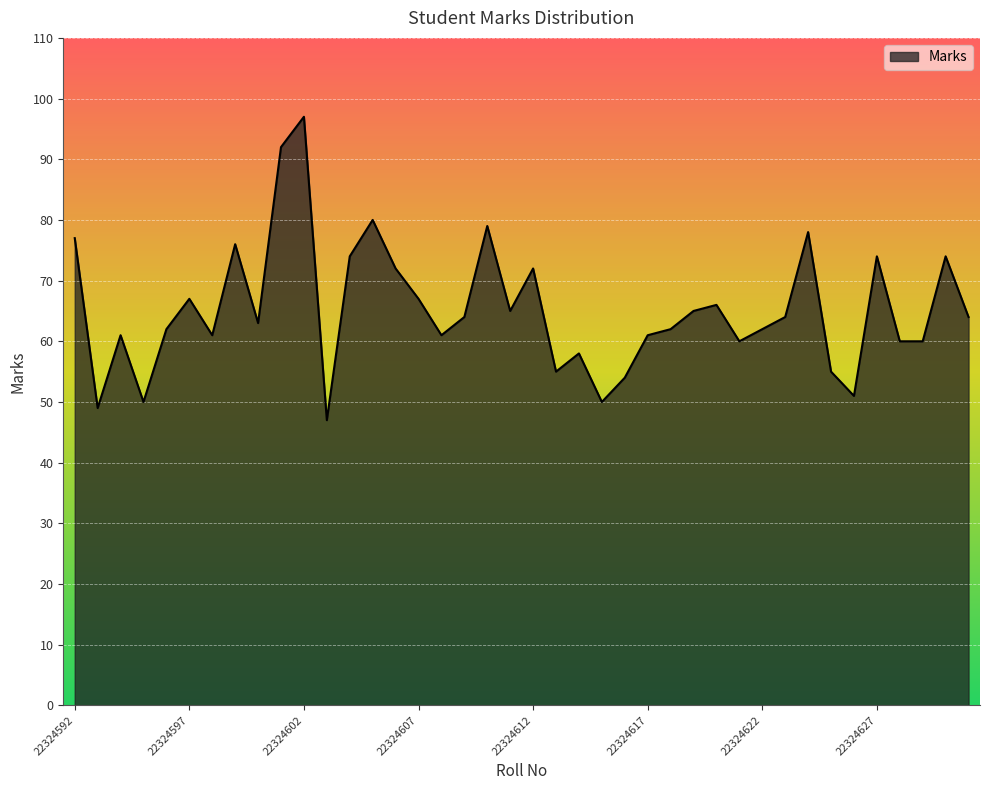

What is the difference between the maximum and minimum values?

50